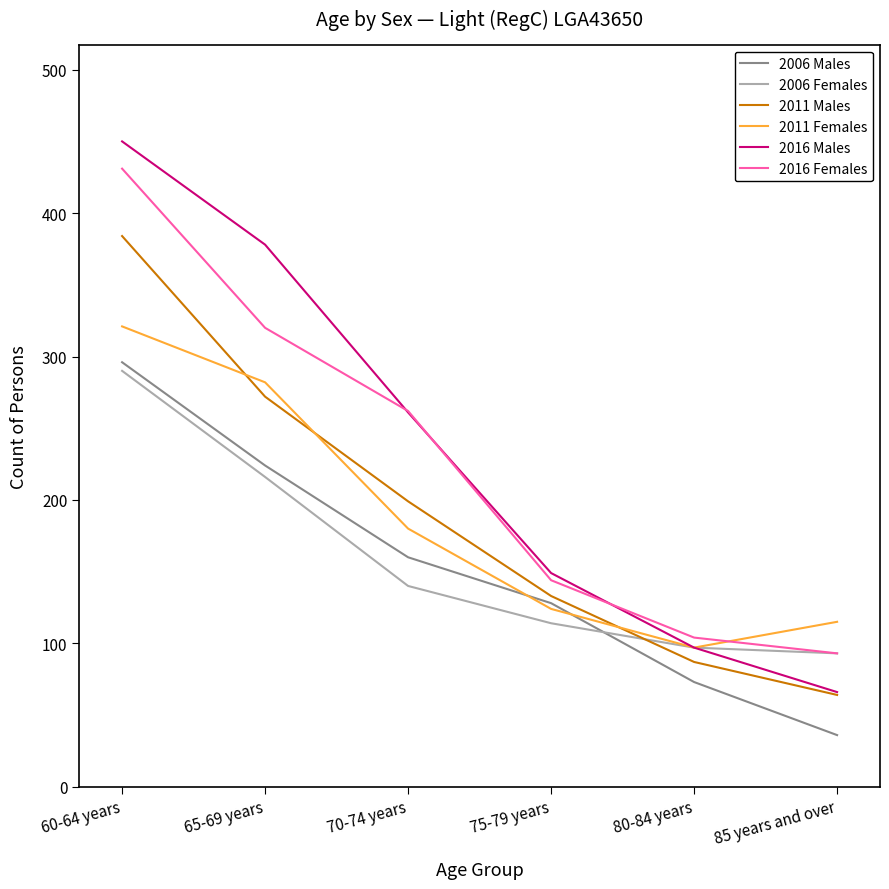

Where is 2006 Females nearest to the value 191?

65-69 years